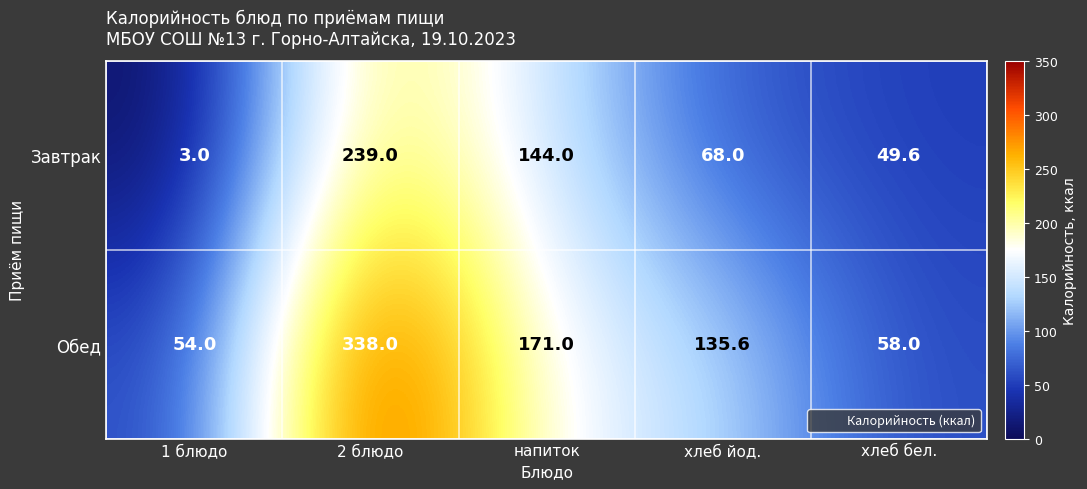

Rank the series by their average value, from lowest to highest.

Завтрак, Обед